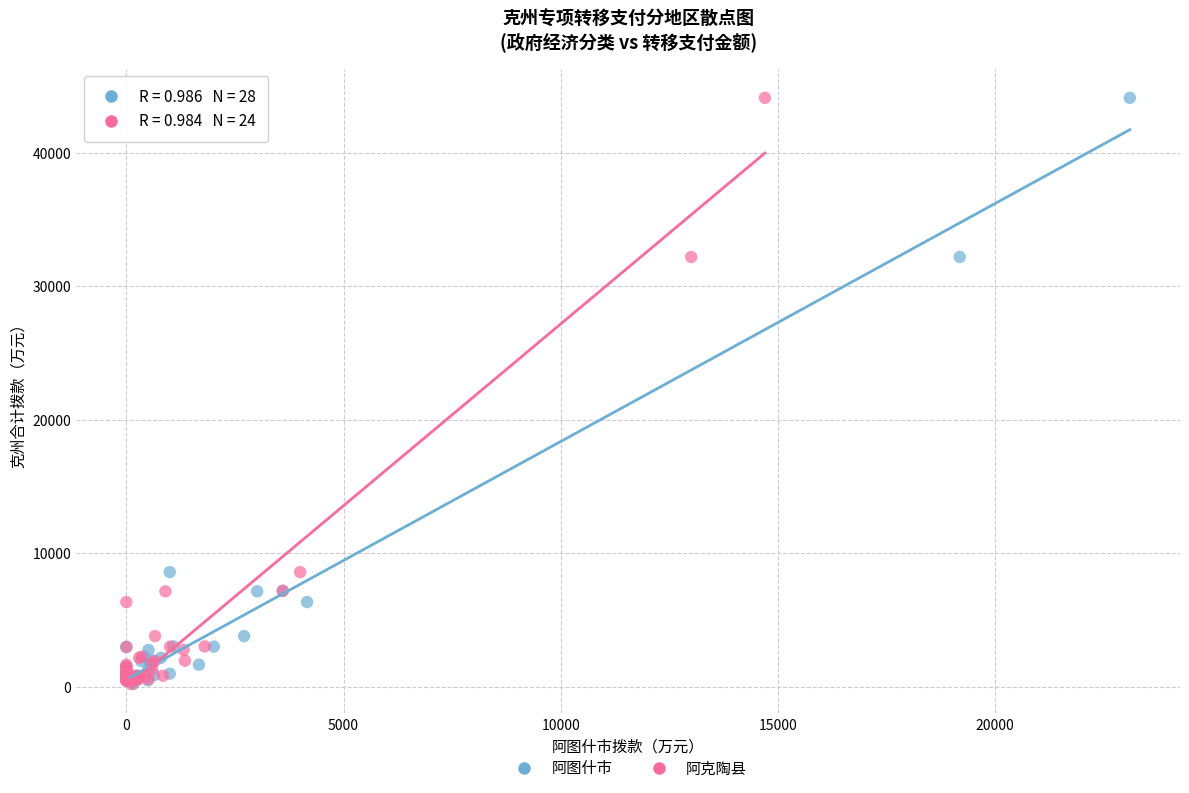

What are all the series names shown in the legend?

阿图什市, 阿克陶县